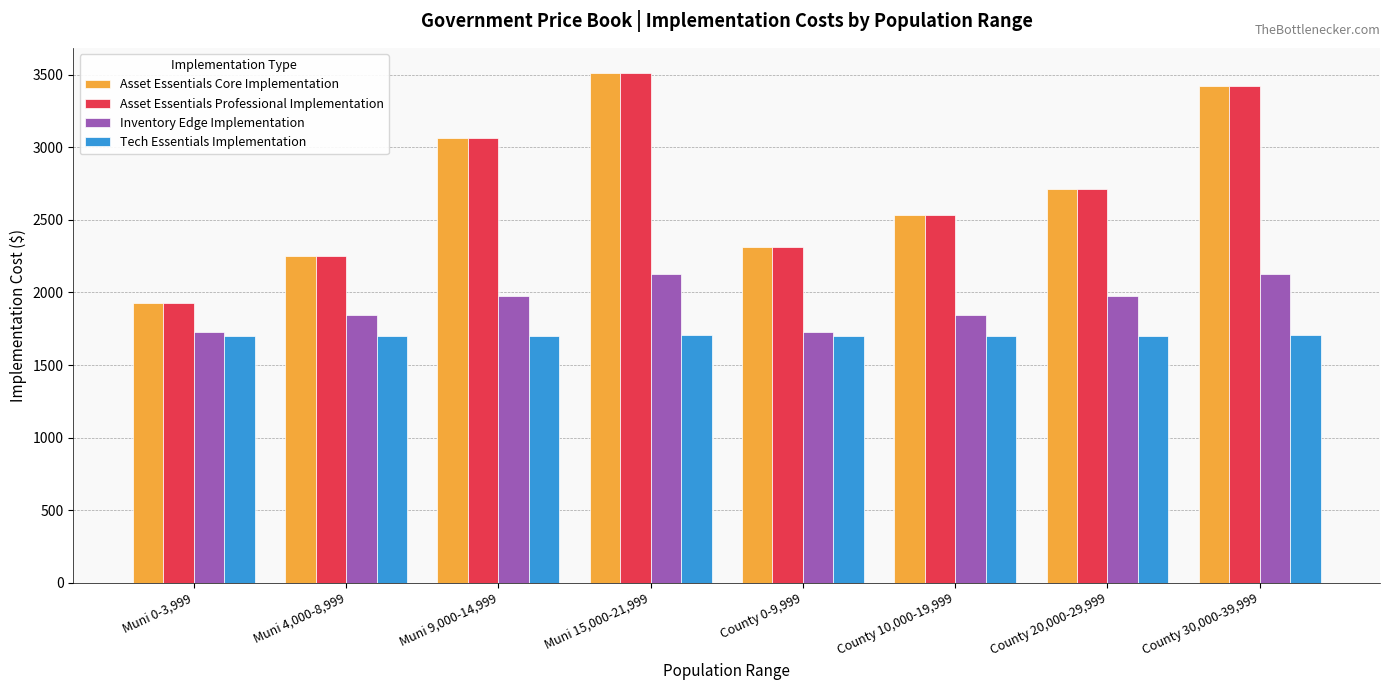

What is the difference between the highest and lowest values at Muni 0-3,999?

226